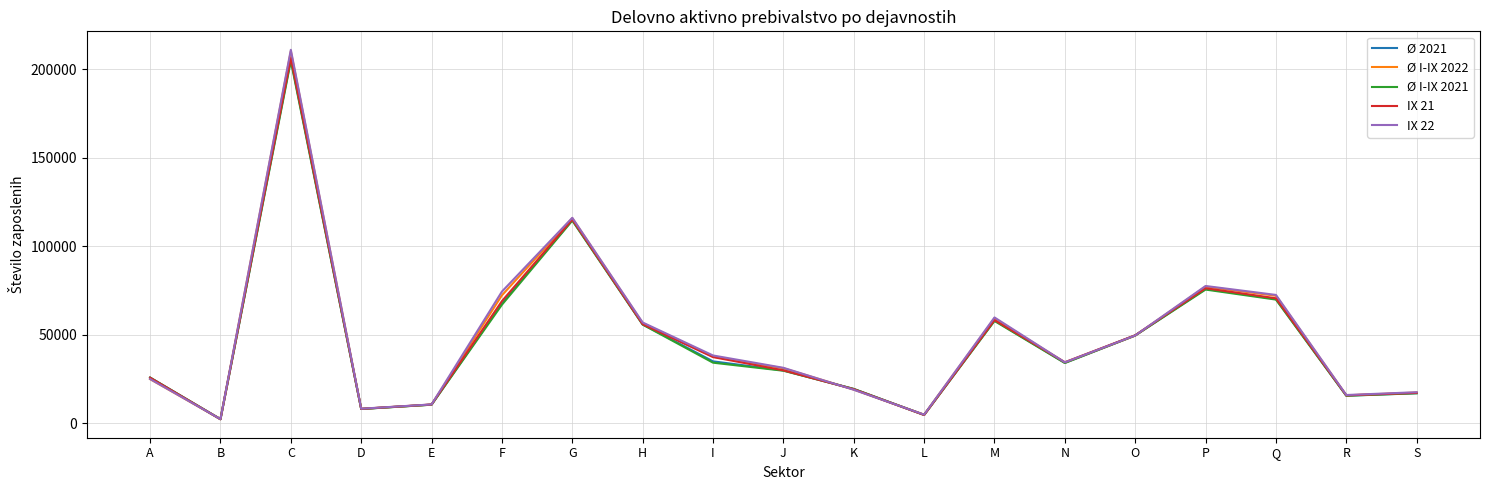

How many lines are shown in the chart?

5